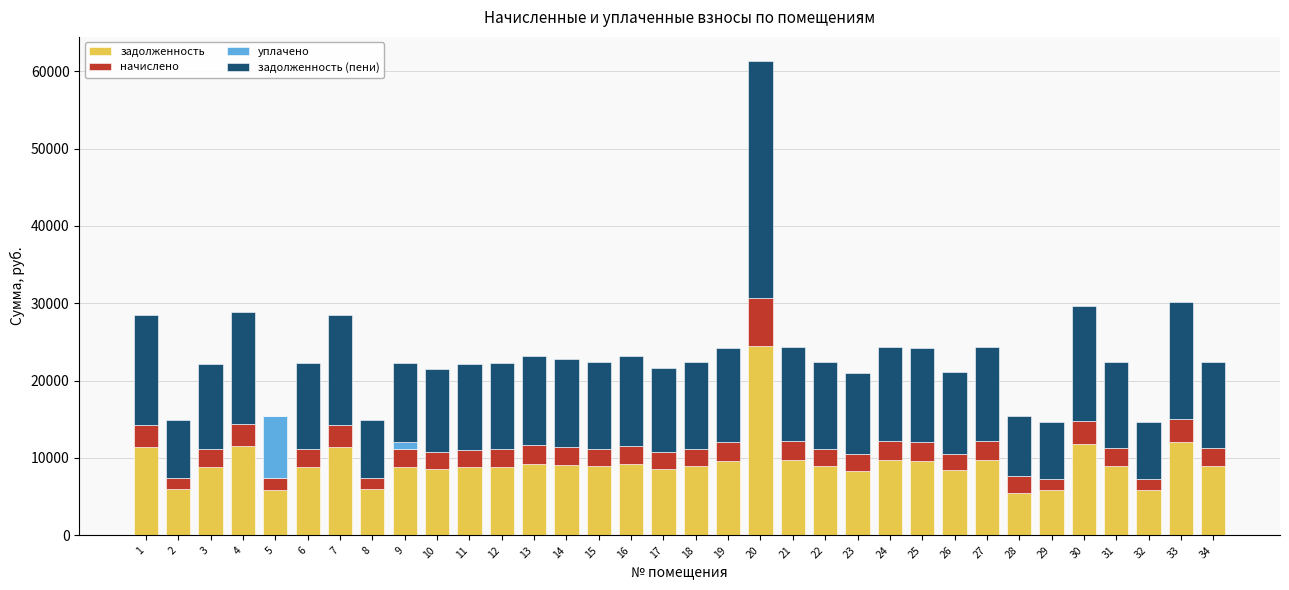

What is the total value across all series at 27?

24396.8